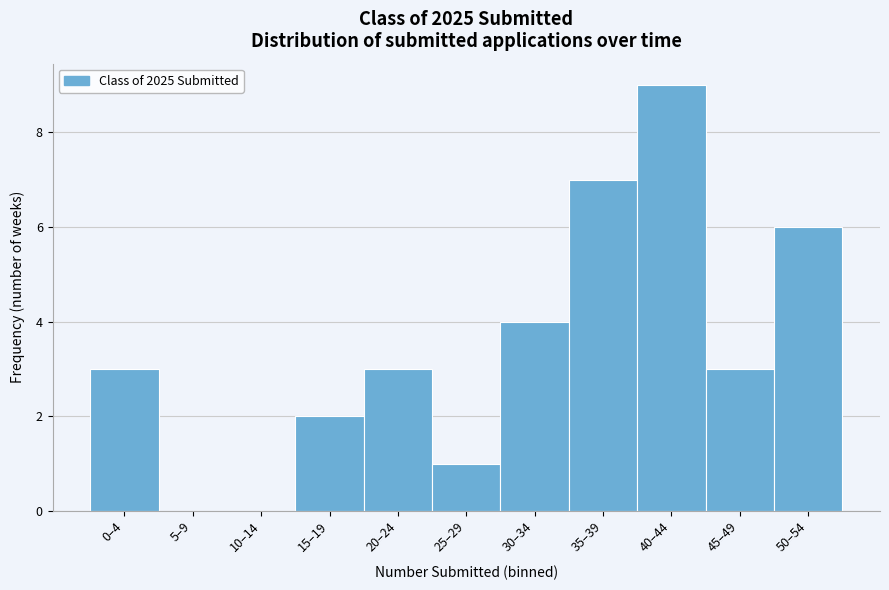

Reading left to right, transcribe all the data shown in this chart.

0–4=3	5–9=0	10–14=0	15–19=2	20–24=3	25–29=1	30–34=4	35–39=7	40–44=9	45–49=3	50–54=6